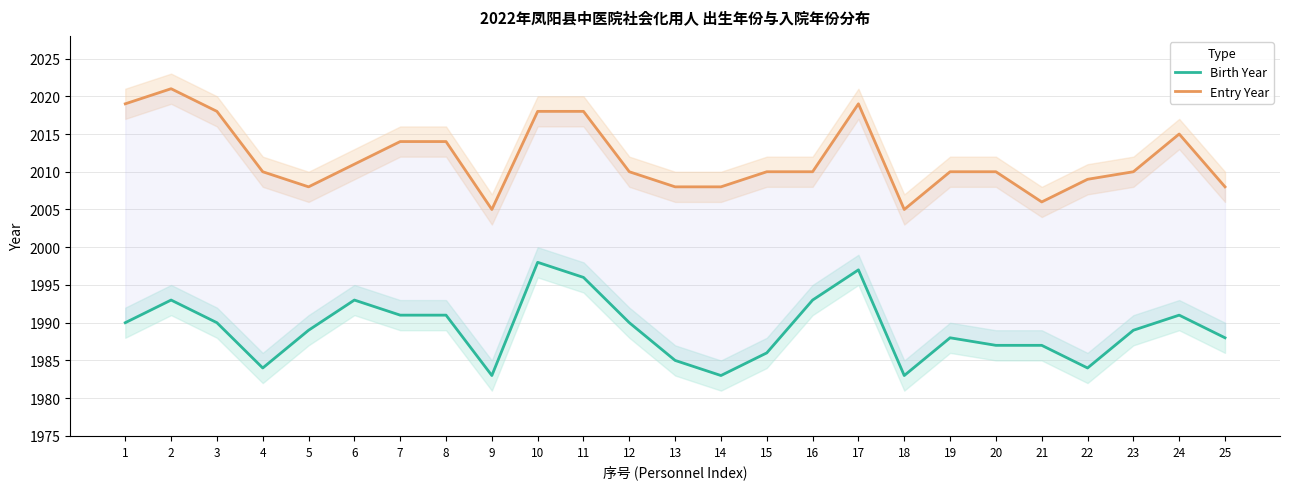

The Entry Year series shows 2747 at 24. True or false?

False